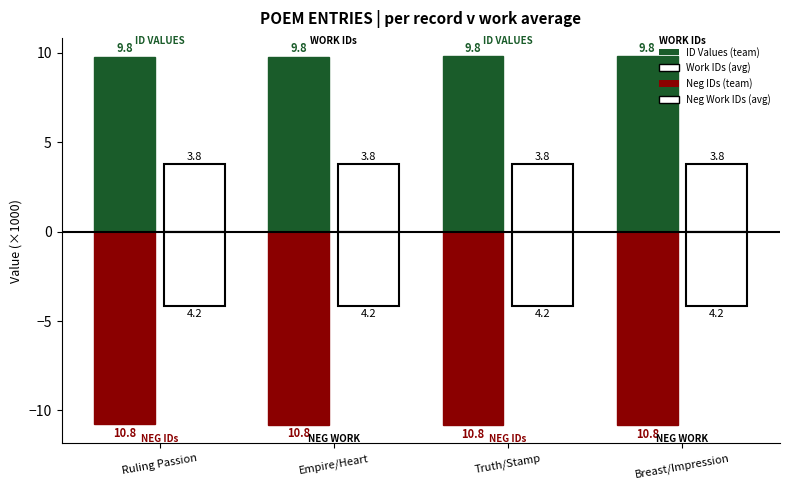

Is it true that Work IDs equals 3.8 at Truth/Stamp?

True